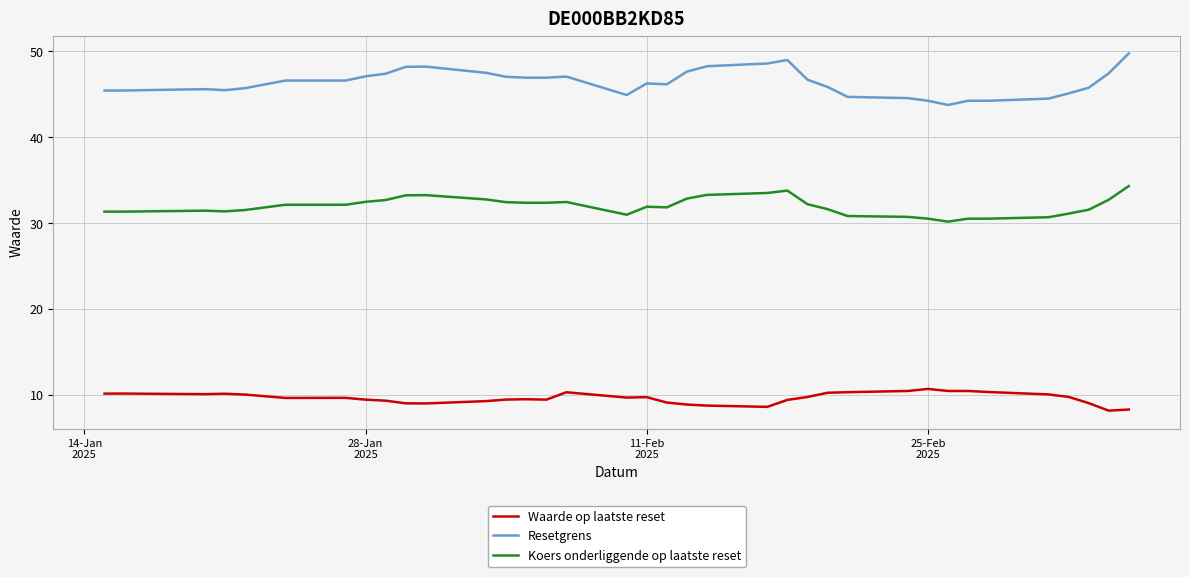

At how many categories does at least one series exceed 24?

37